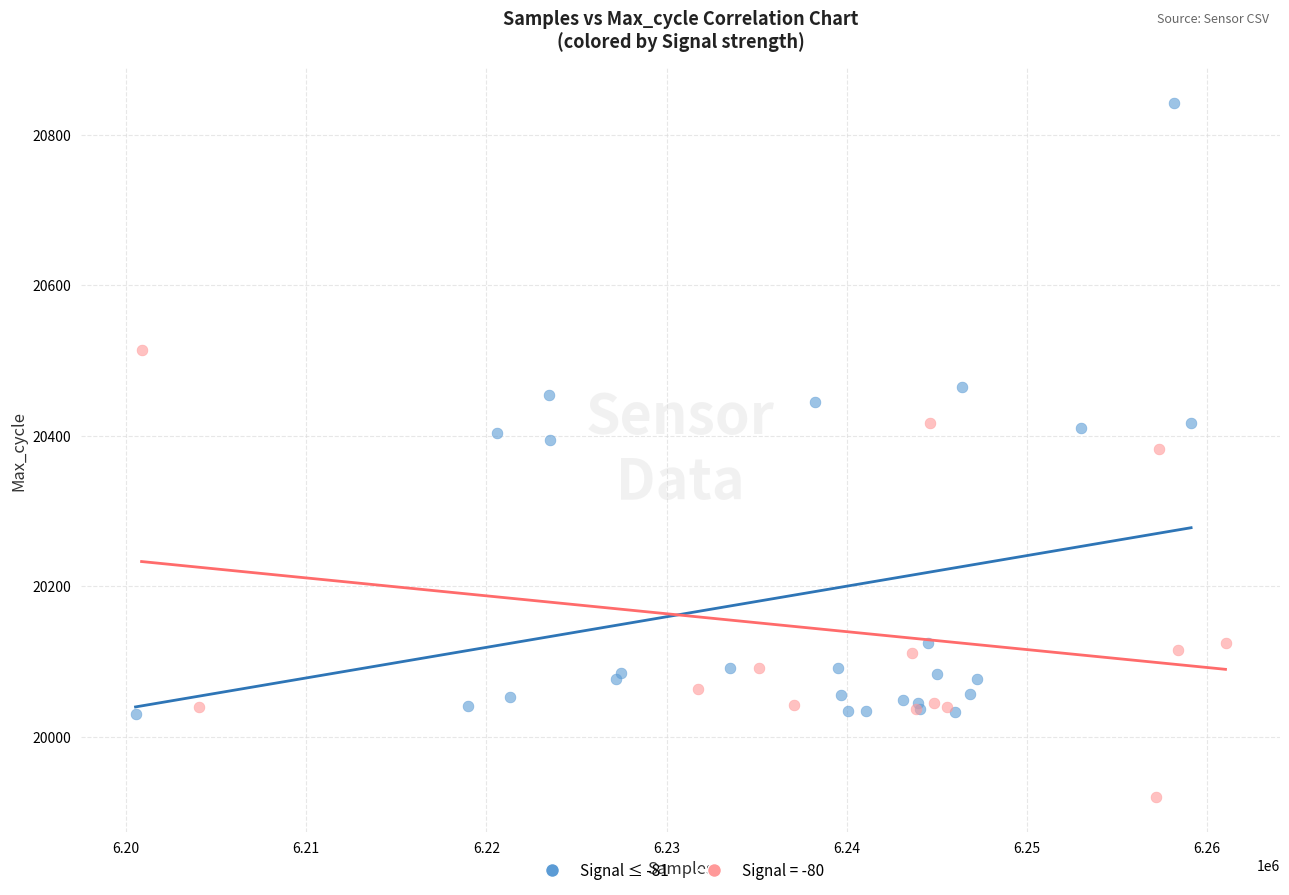

Which series reaches the minimum Y coordinate?

Signal = -80